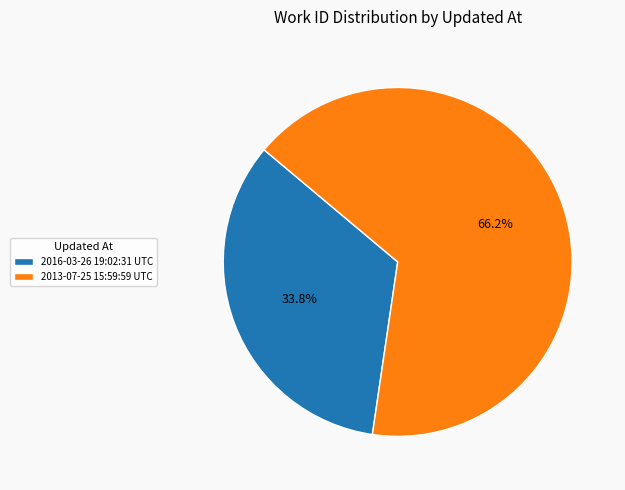

What portion of the pie excludes 2013-07-25 15:59:59 UTC?

33.8%